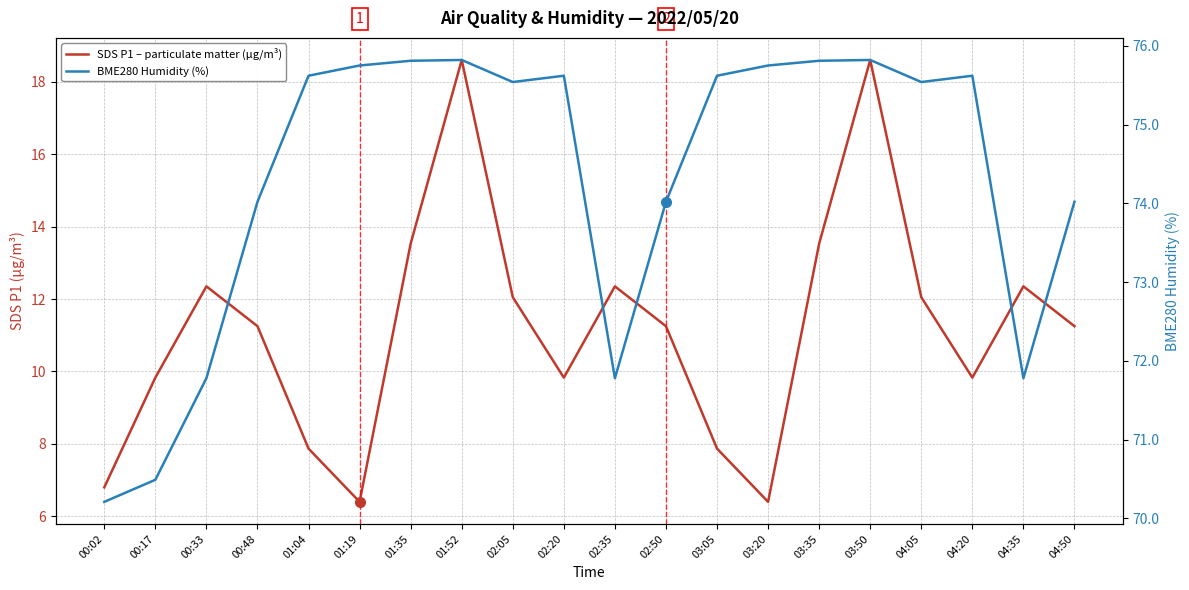

Which series has the widest spread of values?

SDS P1 – particulate matter (µg/m³)